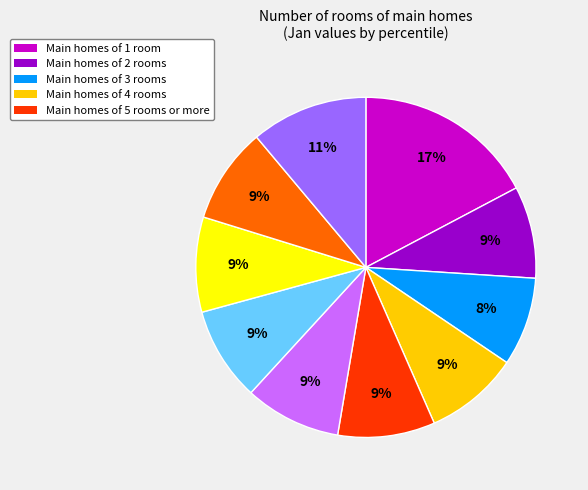

How many slices are in this pie chart?

10